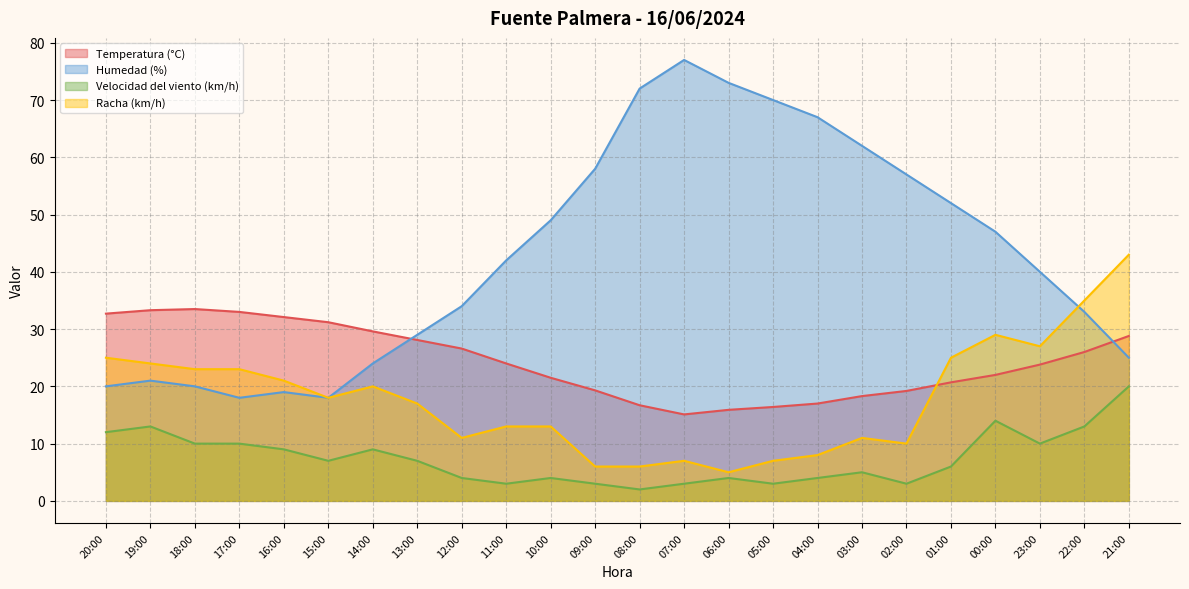

How many interior local valleys does the Temperatura (°C) series have?

1